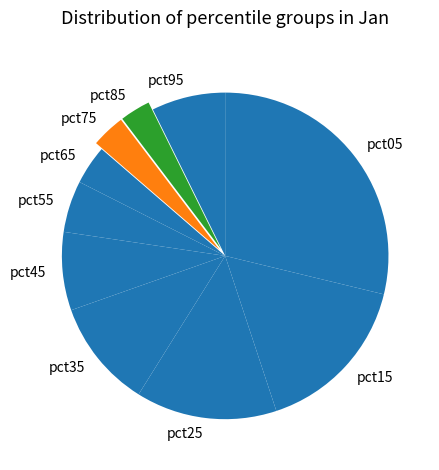

Does any single category account for the majority?

No